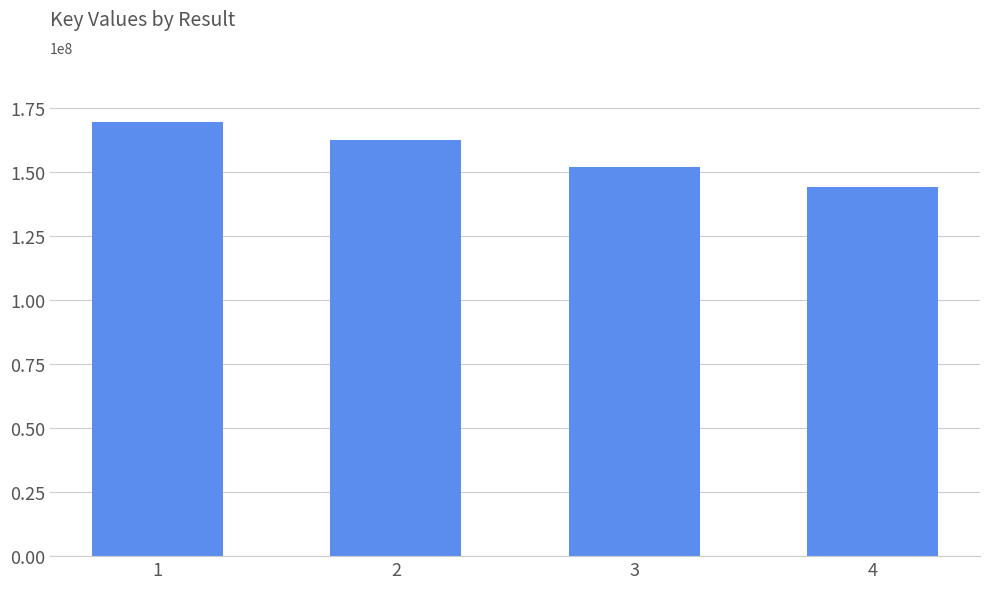

How many bars are there in total?

4